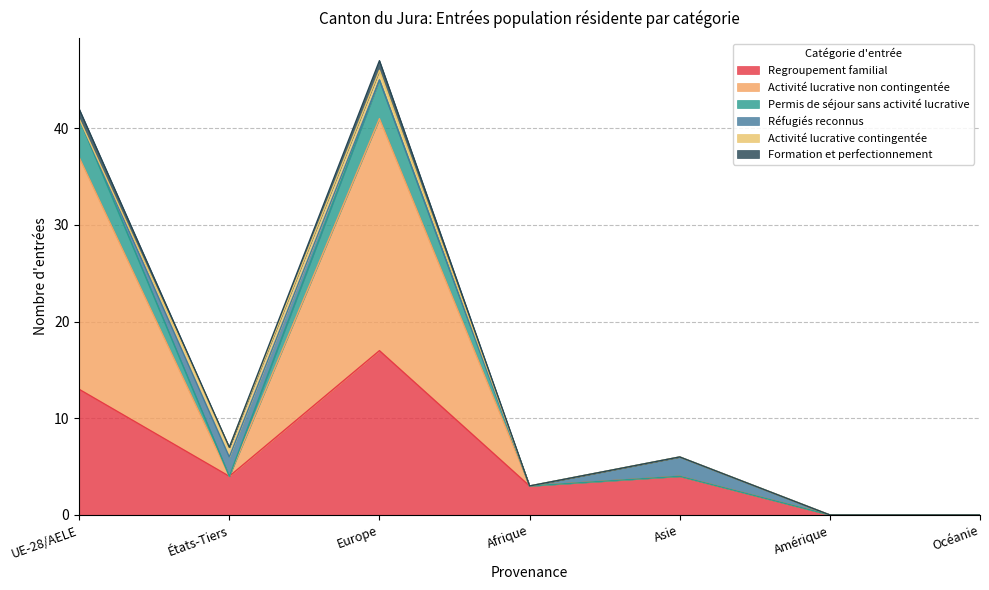

At which label does Regroupement familial reach its peak?

Europe